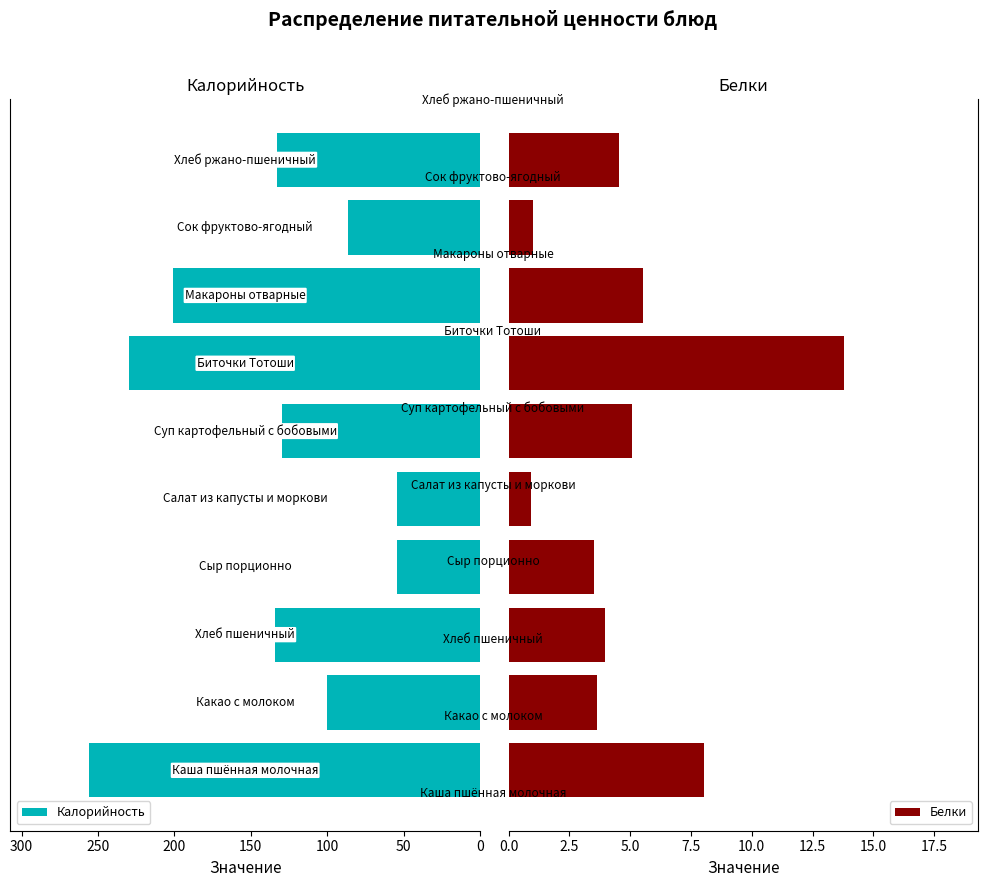

Is it true that Калорийность equals 64.1 at 250?

False